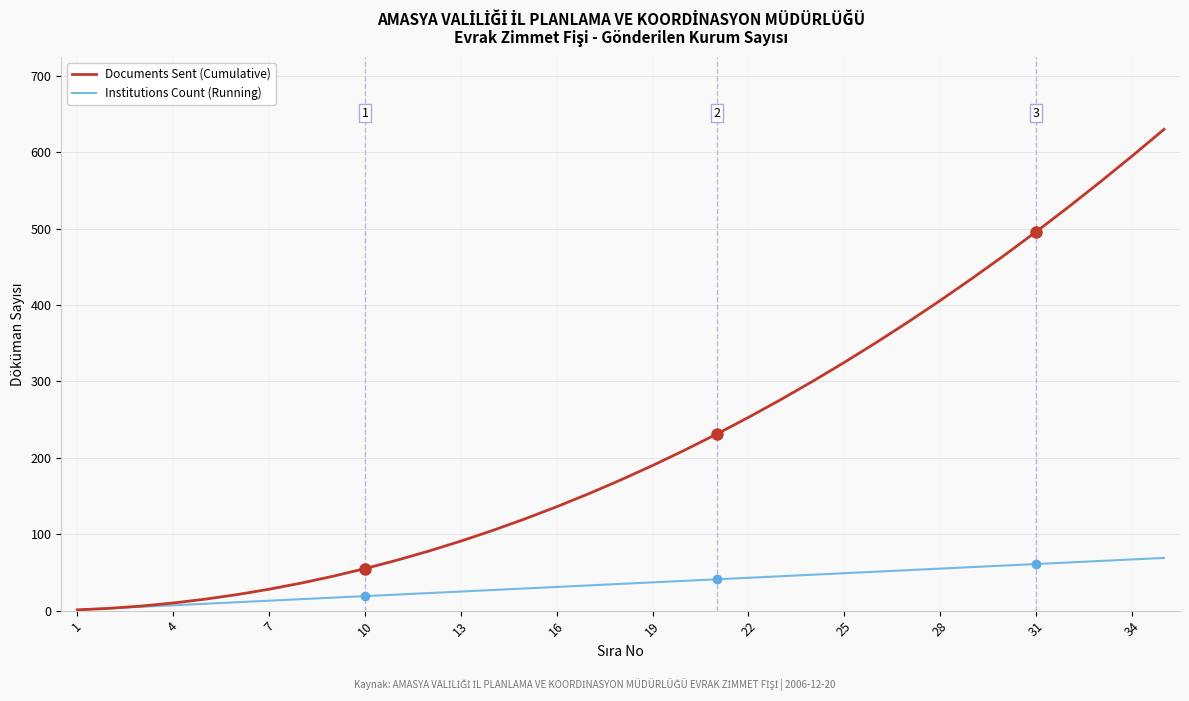

List the series in order of their overall mean, highest first.

Documents Sent (Cumulative), Institutions Count (Running)